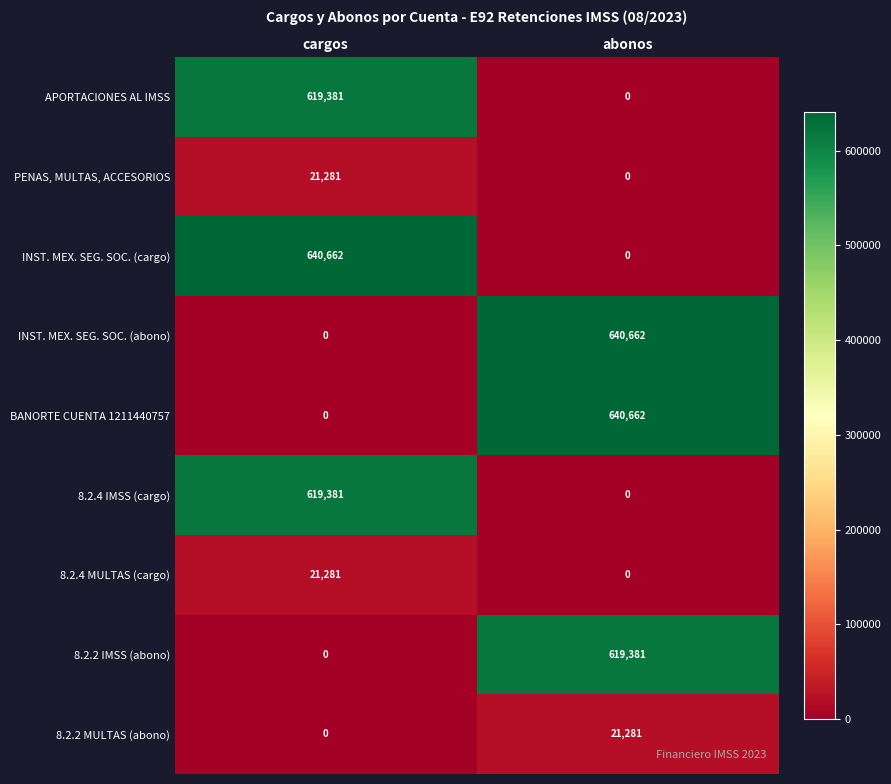

What is the total value across all series at abonos?

1921986